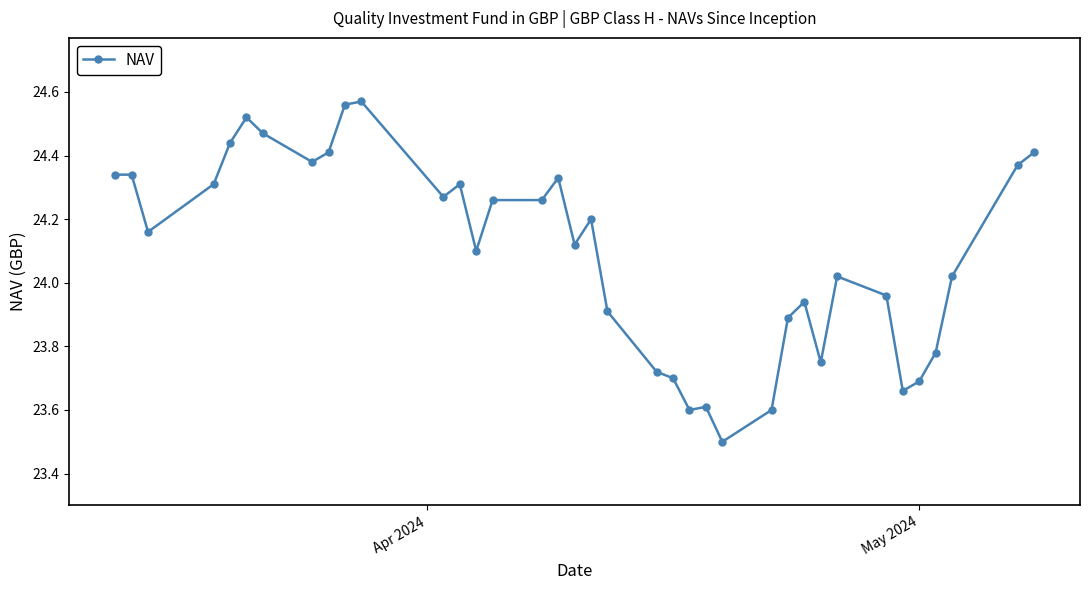

What is the difference between the maximum and minimum values?

1.1